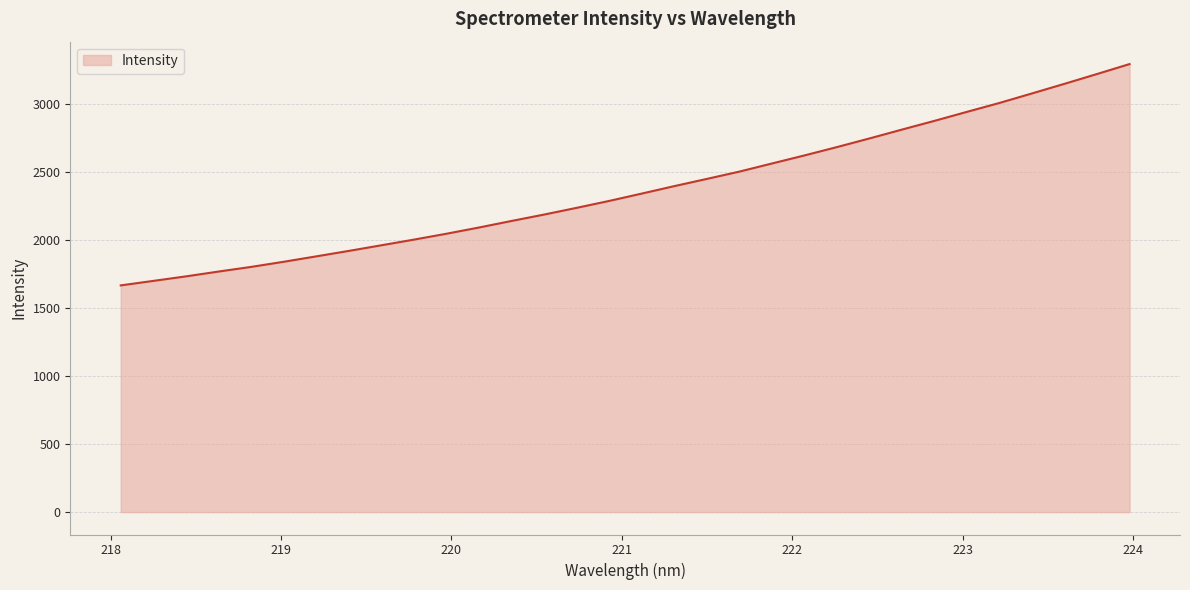

What is the maximum value shown in the chart?

3289.7